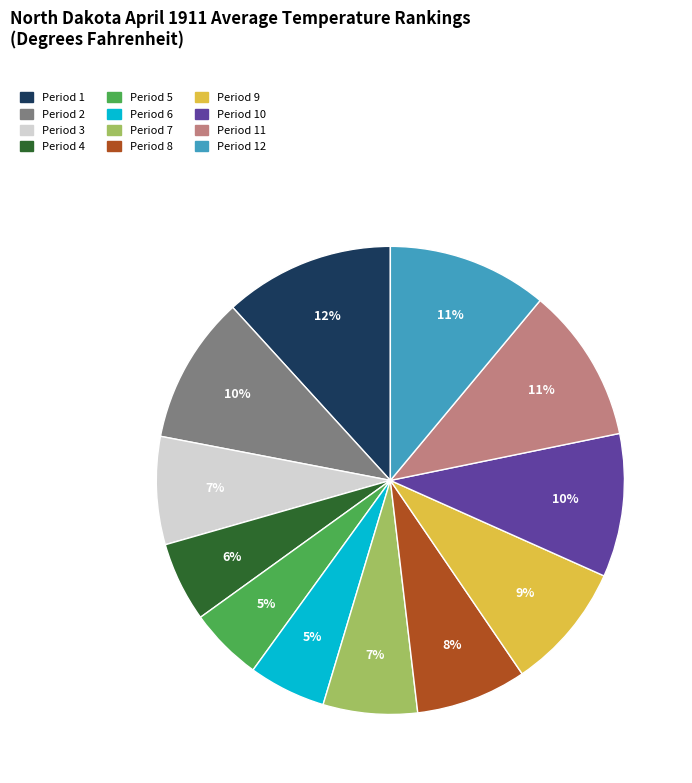

The Period 10 slice represents 23% of the pie. True or false?

False